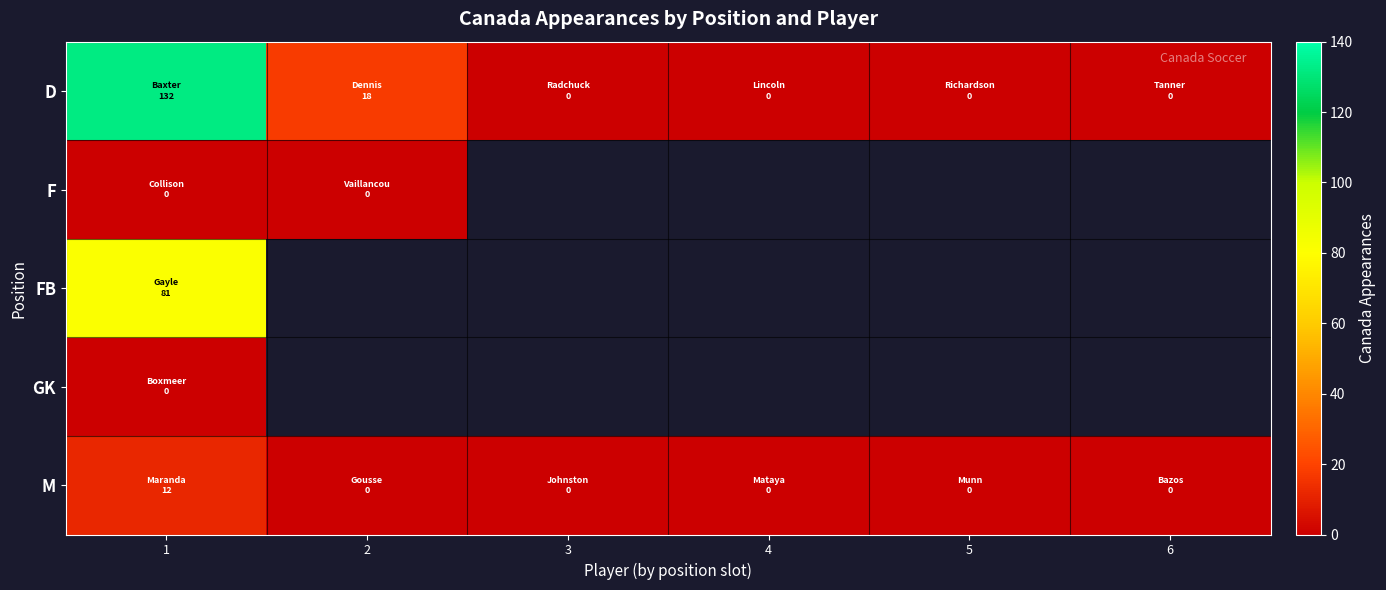

Is the value of D at 3 greater than the value of FB at 6?

No